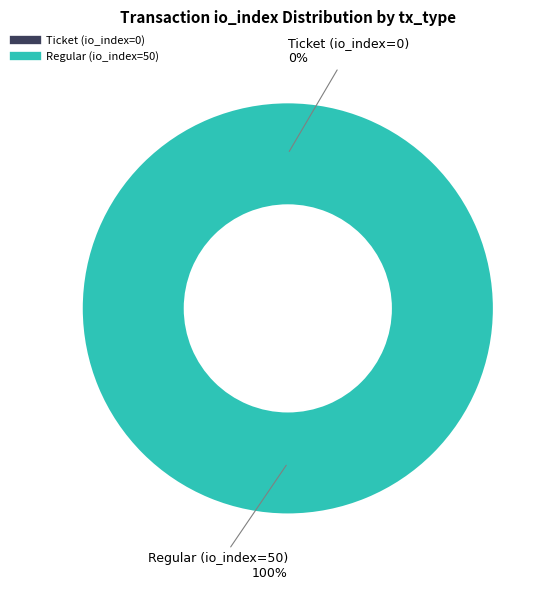

To the nearest percent, what is the combined percentage of Ticket (io_index=0) and Regular (io_index=50)?

100%